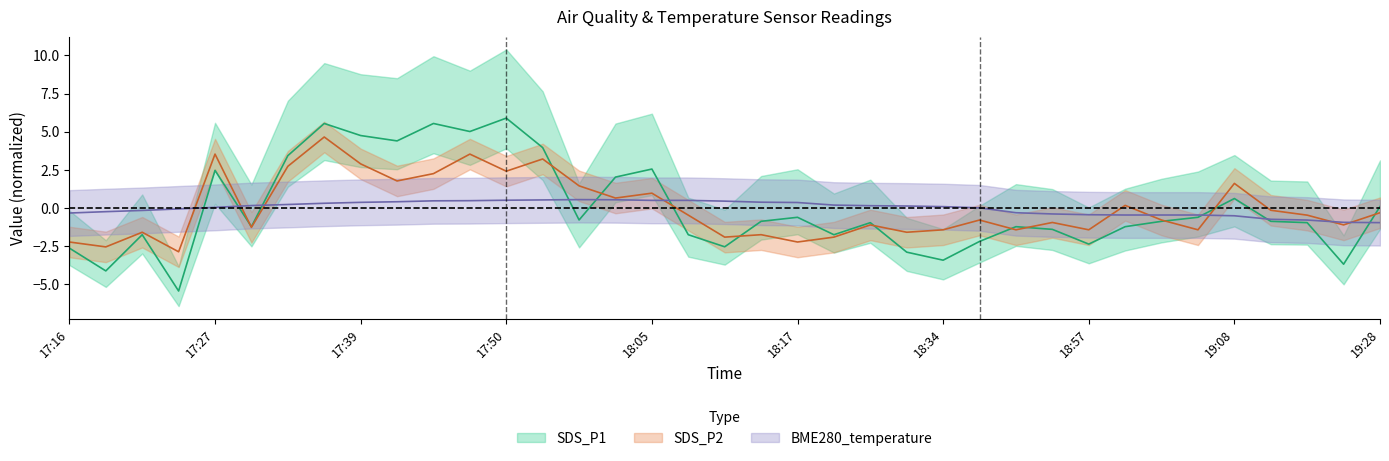

What is the label of the 1st point from the left?

17:16